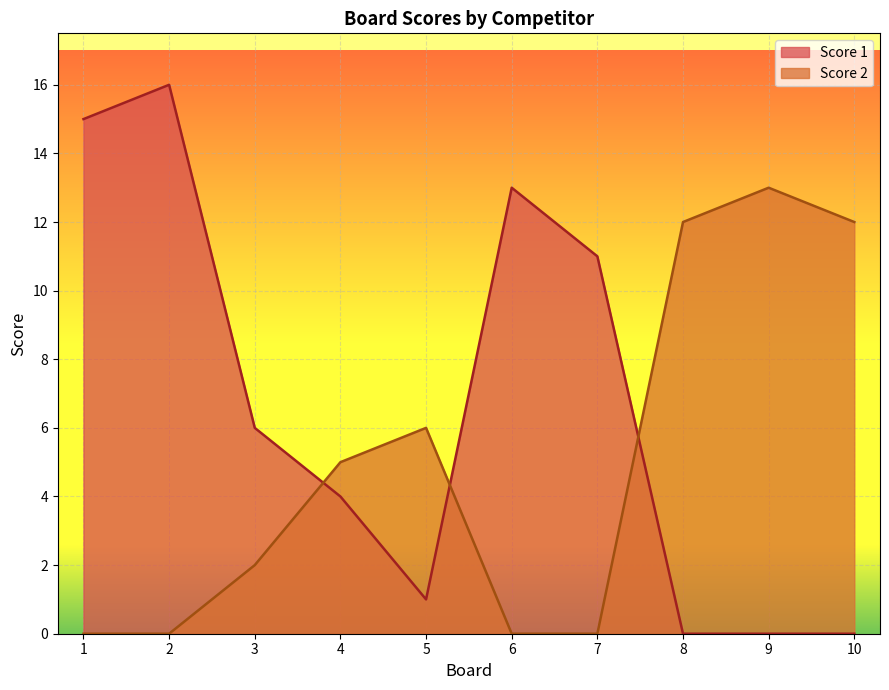

What is the difference between the Score 1 values at 6 and 7?

2